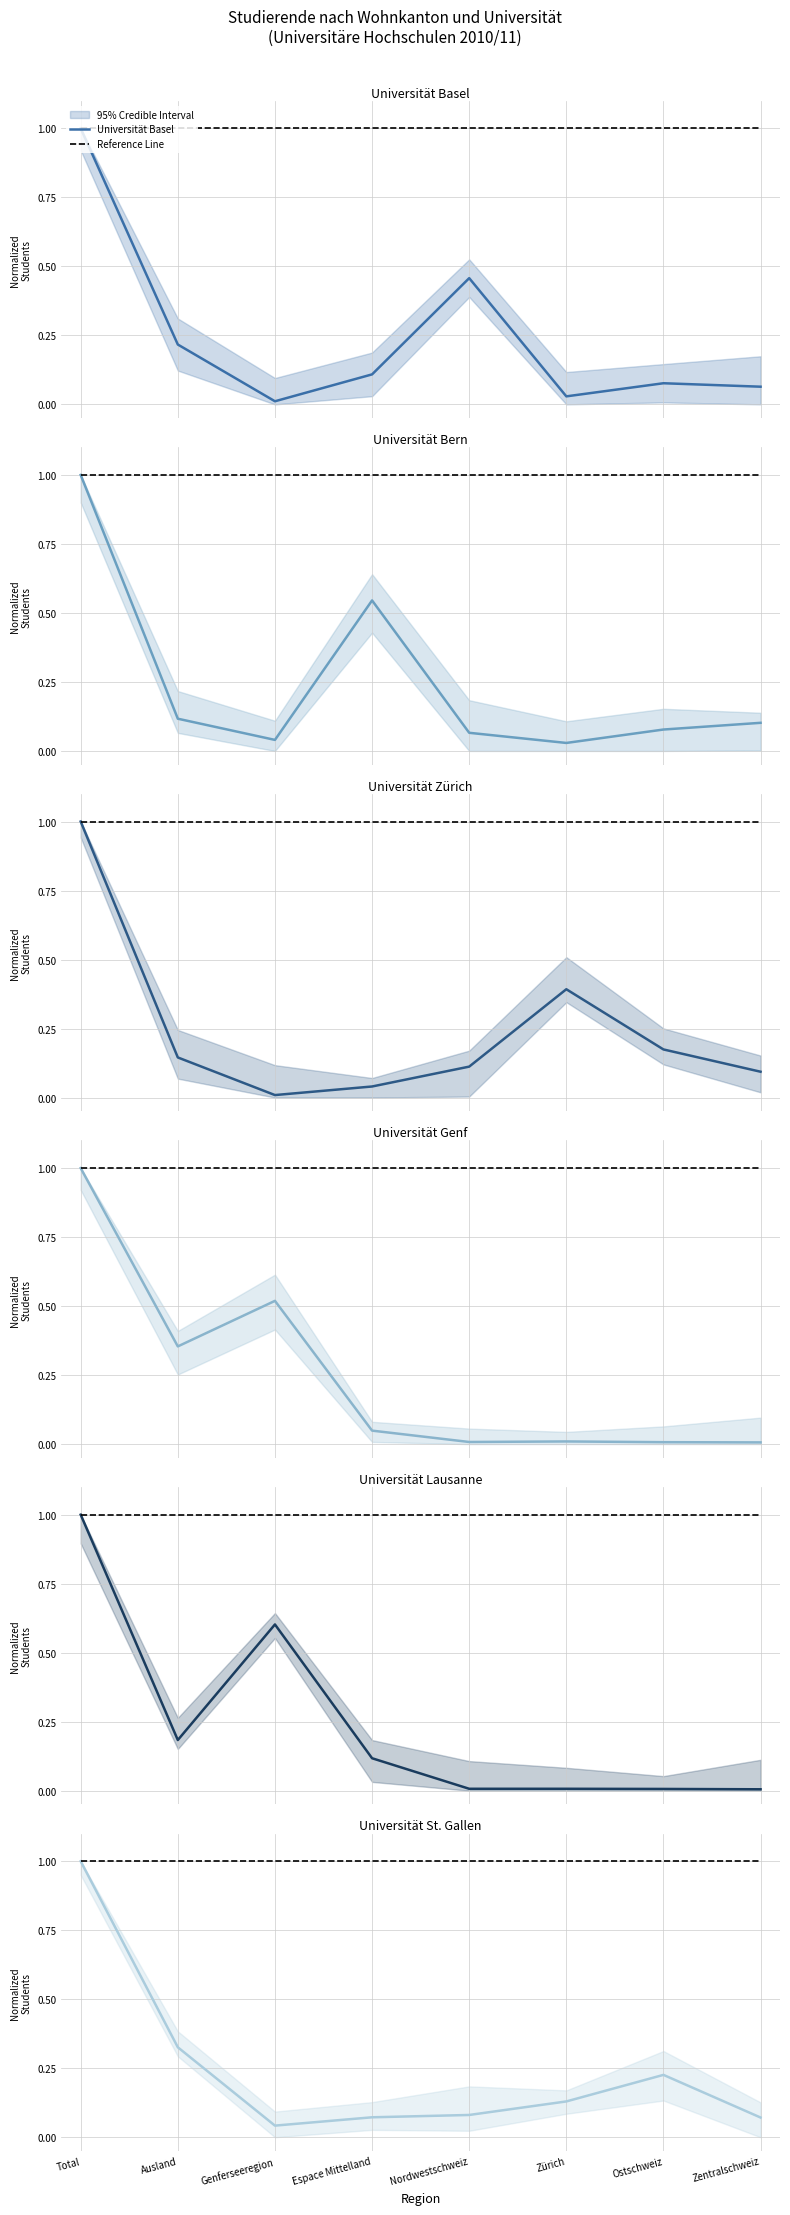

Does the chart display data point markers on the line(s)?

No